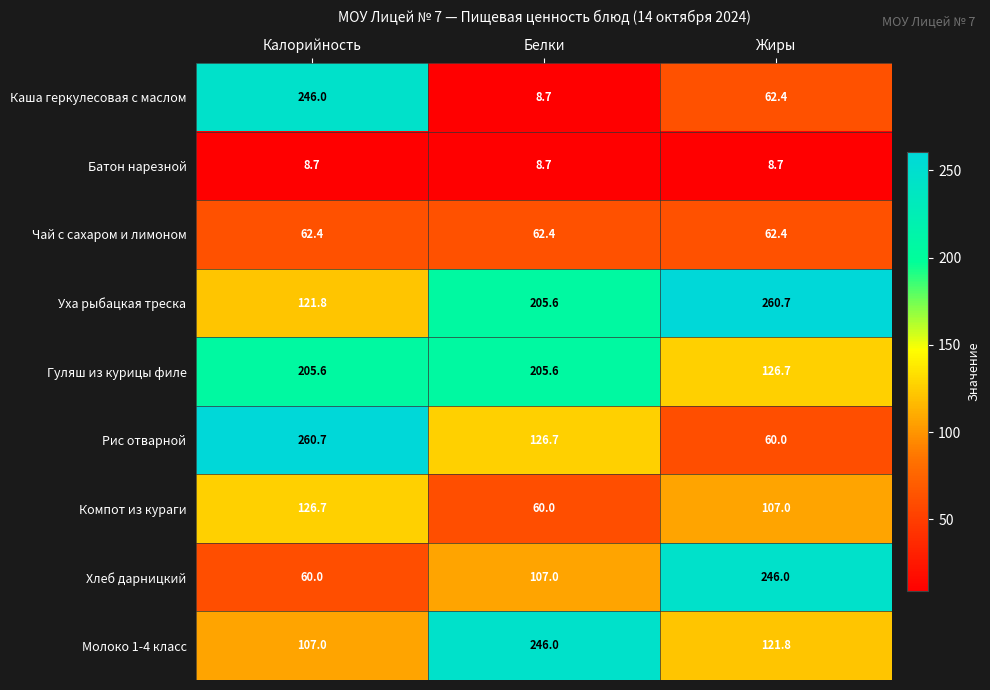

At which category is the sum across all series the highest?

Калорийность